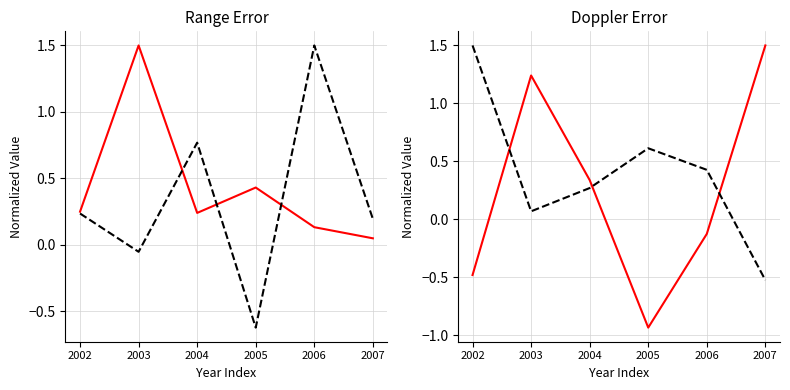

Reading left to right, extract all data points from this chart.

OREXA: 0.2	1.5	0.2	0.4	0.1	0.0
GAINTZA: 0.2	-0.1	0.8	-0.6	1.5	0.2
BALIARRAIN: -0.5	1.2	0.3	-0.9	-0.1	1.5
GAZTELU: 1.5	0.1	0.3	0.6	0.4	-0.5